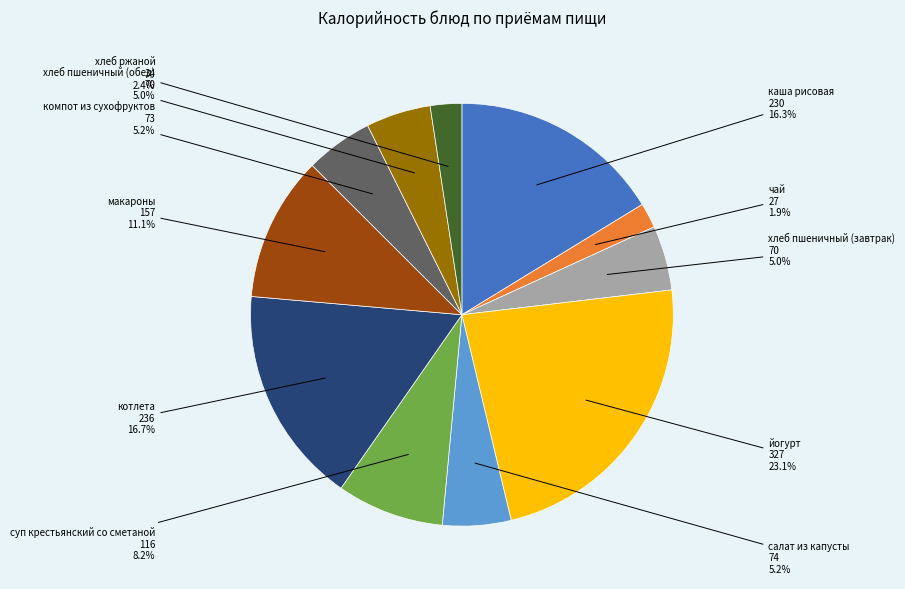

Which slice is the largest?

йогурт